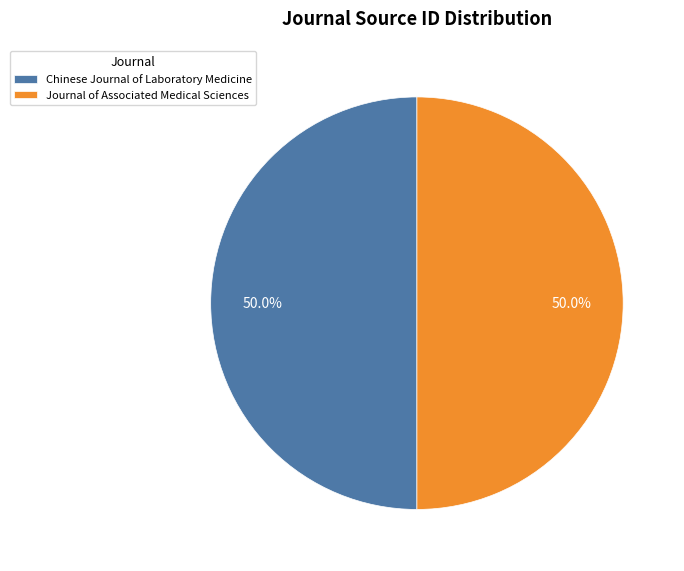

What percentage do Journal of Associated Medical Sciences and Chinese Journal of Laboratory Medicine together represent?

100.0%